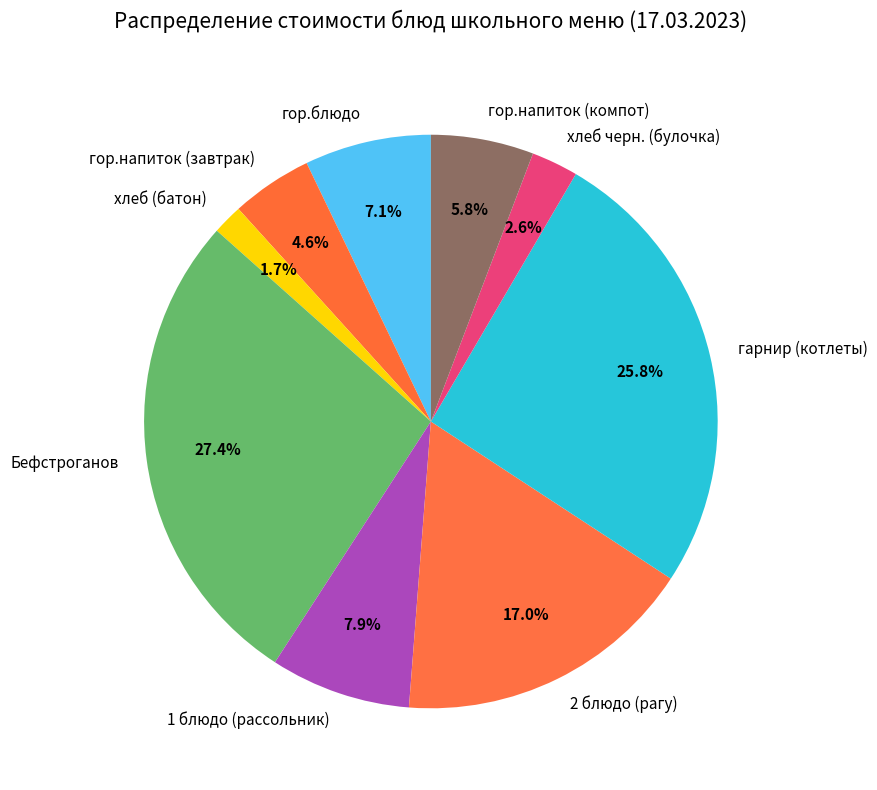

Does any single category account for the majority?

No